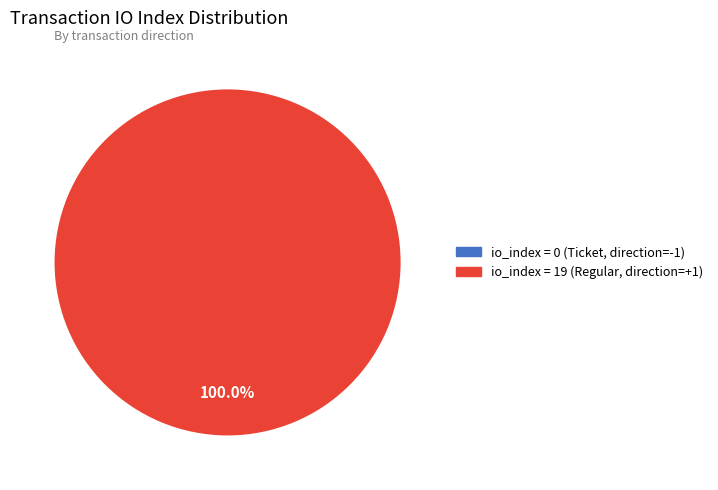

To the nearest percent, what is the combined percentage of tx_index_19 and tx_index_0?

100%